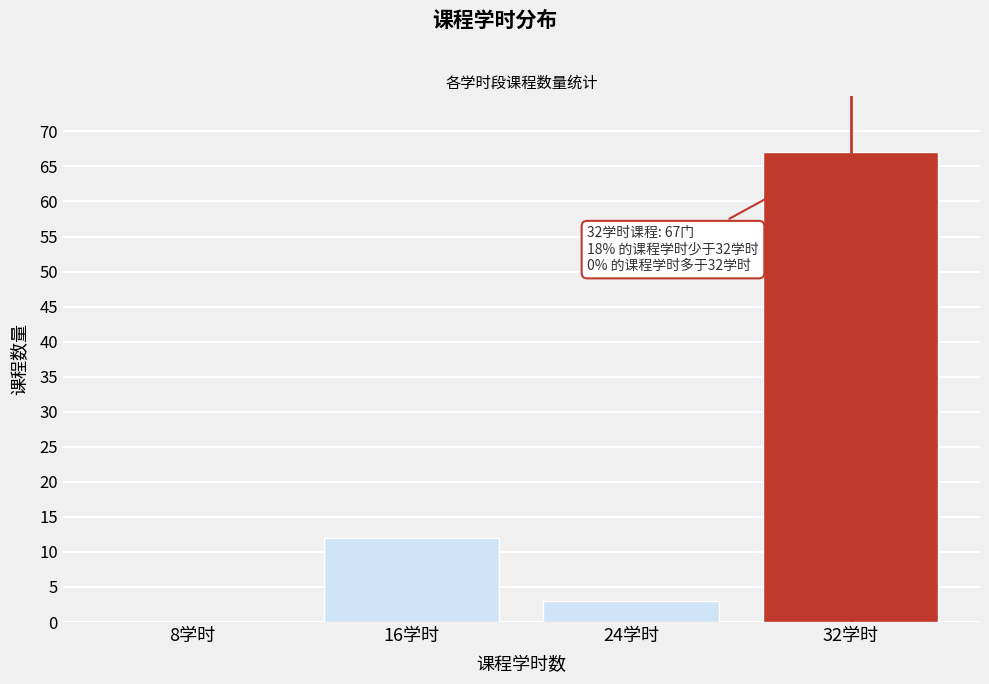

Reading left to right, extract all data points from this chart.

8学时=0	16学时=12	24学时=3	32学时=67